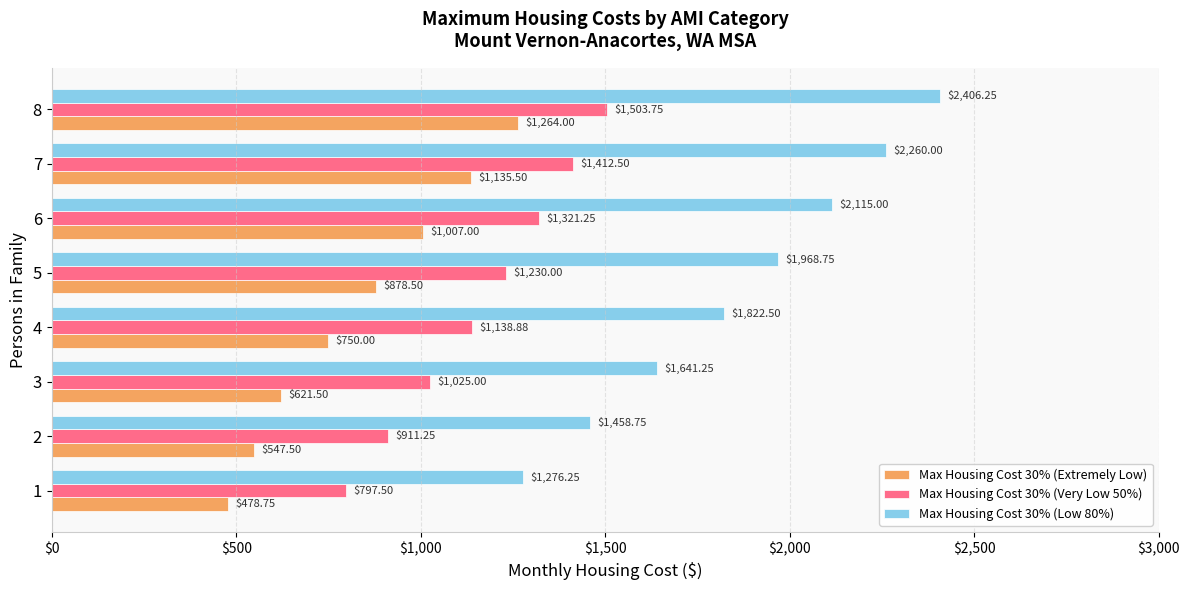

Which series has the widest spread of values?

Max Housing Cost 30% (Low 80%)